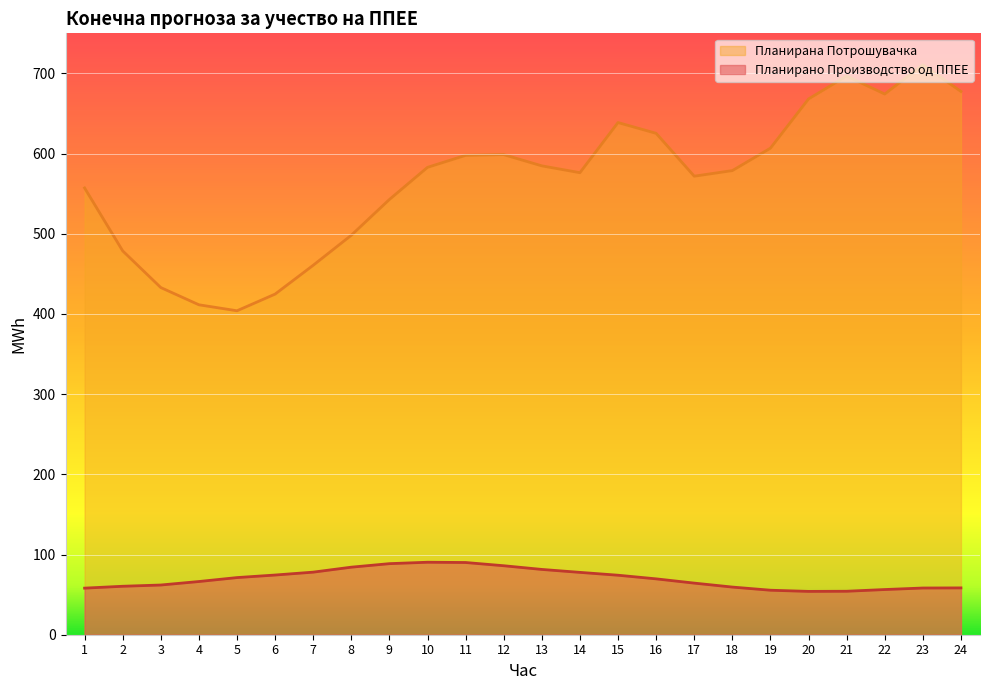

Which series changed the most between 9 and 23?

Планирана Потрошувачка